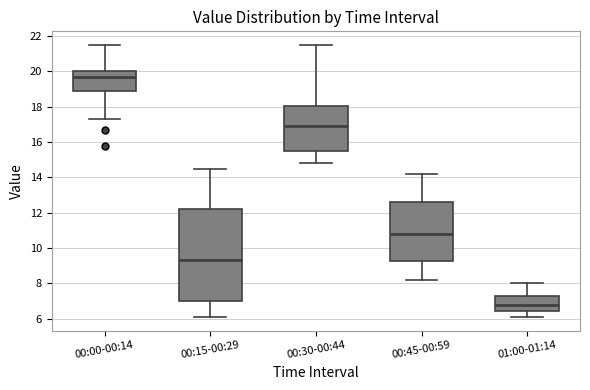

Which box has the highest median line?

00:00-00:14